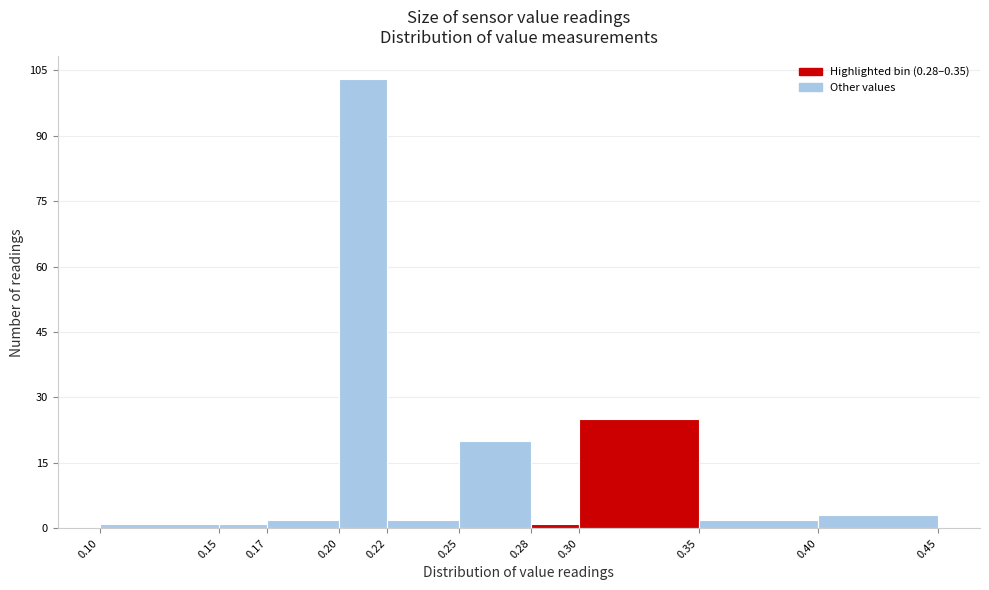

Reading left to right, transcribe this chart: for each bar, give the range it covers on the x-axis and its height. The values are not printed on the chart, so give them approximately, as read against the axis.

0.10 to 0.15: under 2
0.15 to 0.17: under 2
0.17 to 0.20: 2
0.20 to 0.22: 104
0.22 to 0.25: 2
0.25 to 0.28: 20
0.28 to 0.30: under 2
0.30 to 0.35: 26
0.35 to 0.40: 2
0.40 to 0.45: 4